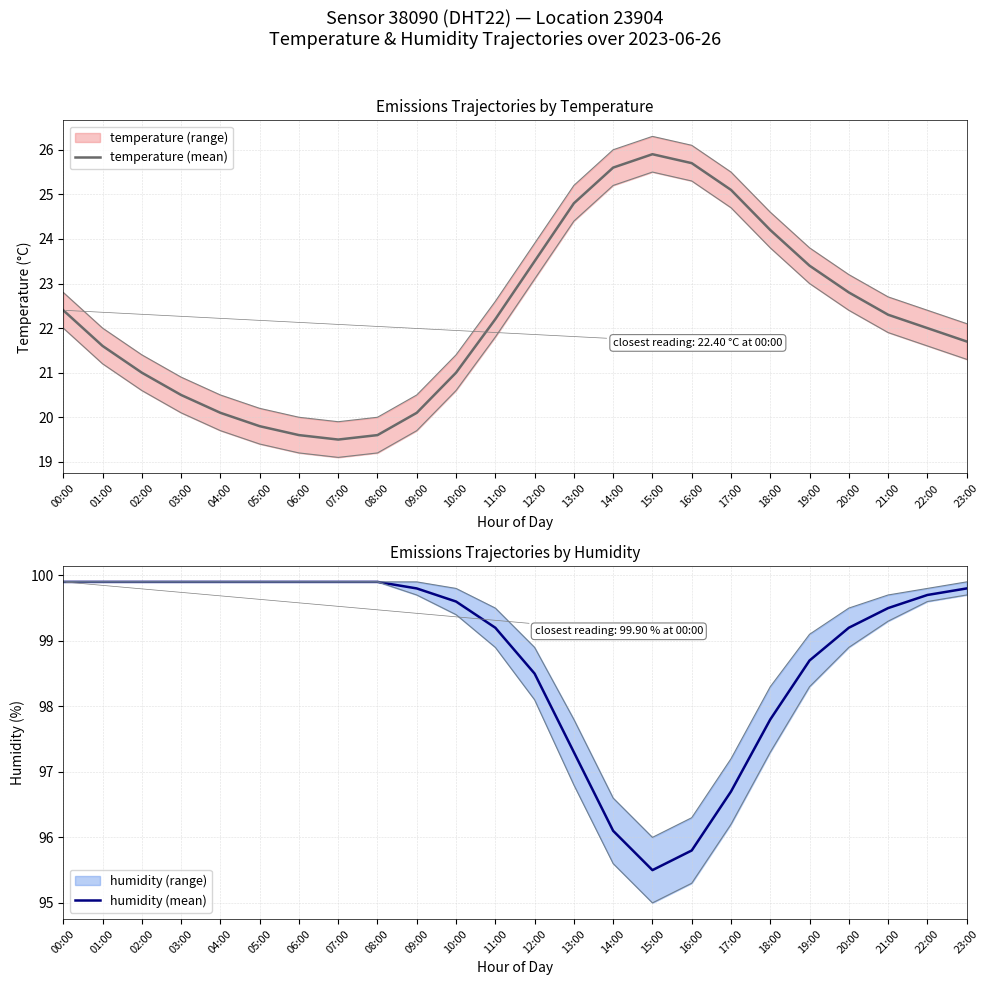

What is the minimum value shown in the chart?

19.5